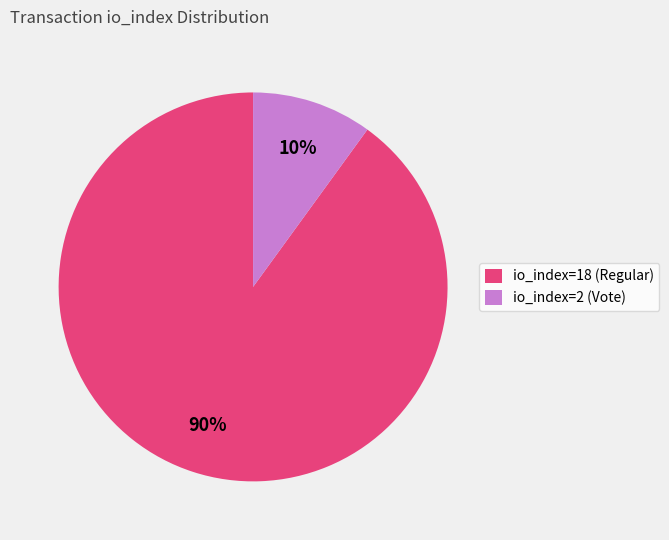

Which category has the biggest portion of the pie?

io_index=18 (Regular)